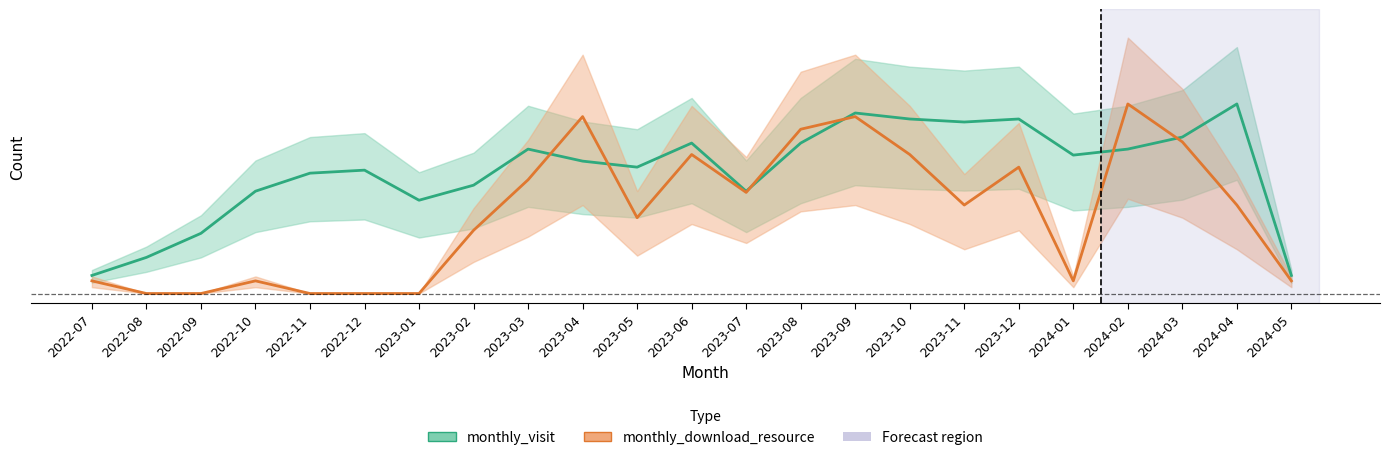

Which category has the highest value across all series?

2024-04